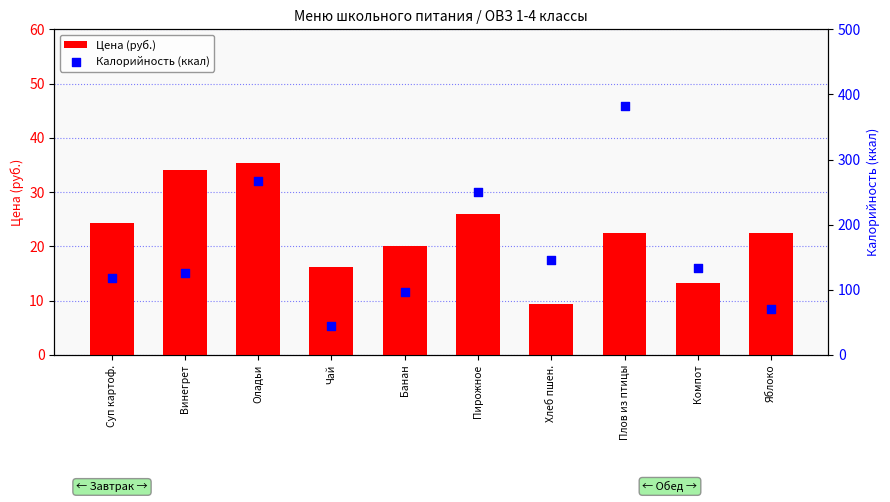

What is the total value across all series at Плов из птицы?

404.1